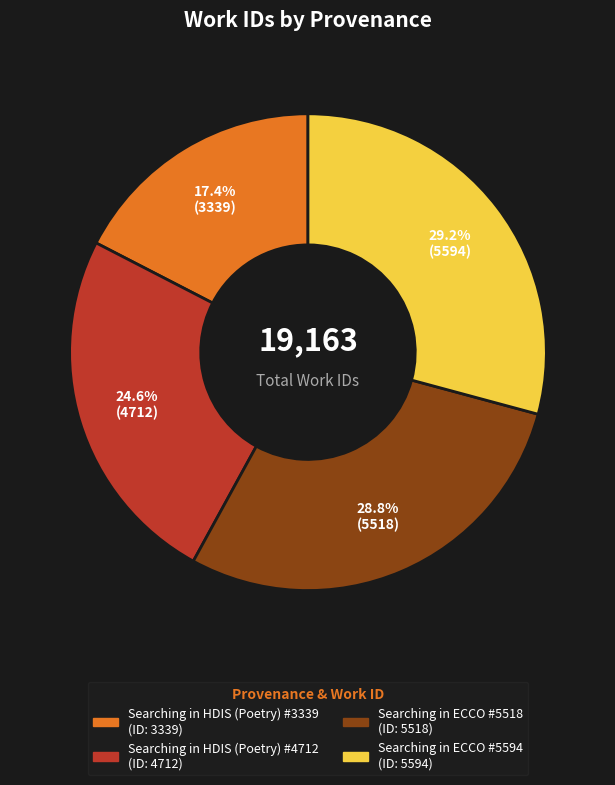

To the nearest percent, what is the difference between the largest and smallest slice percentages?

12%